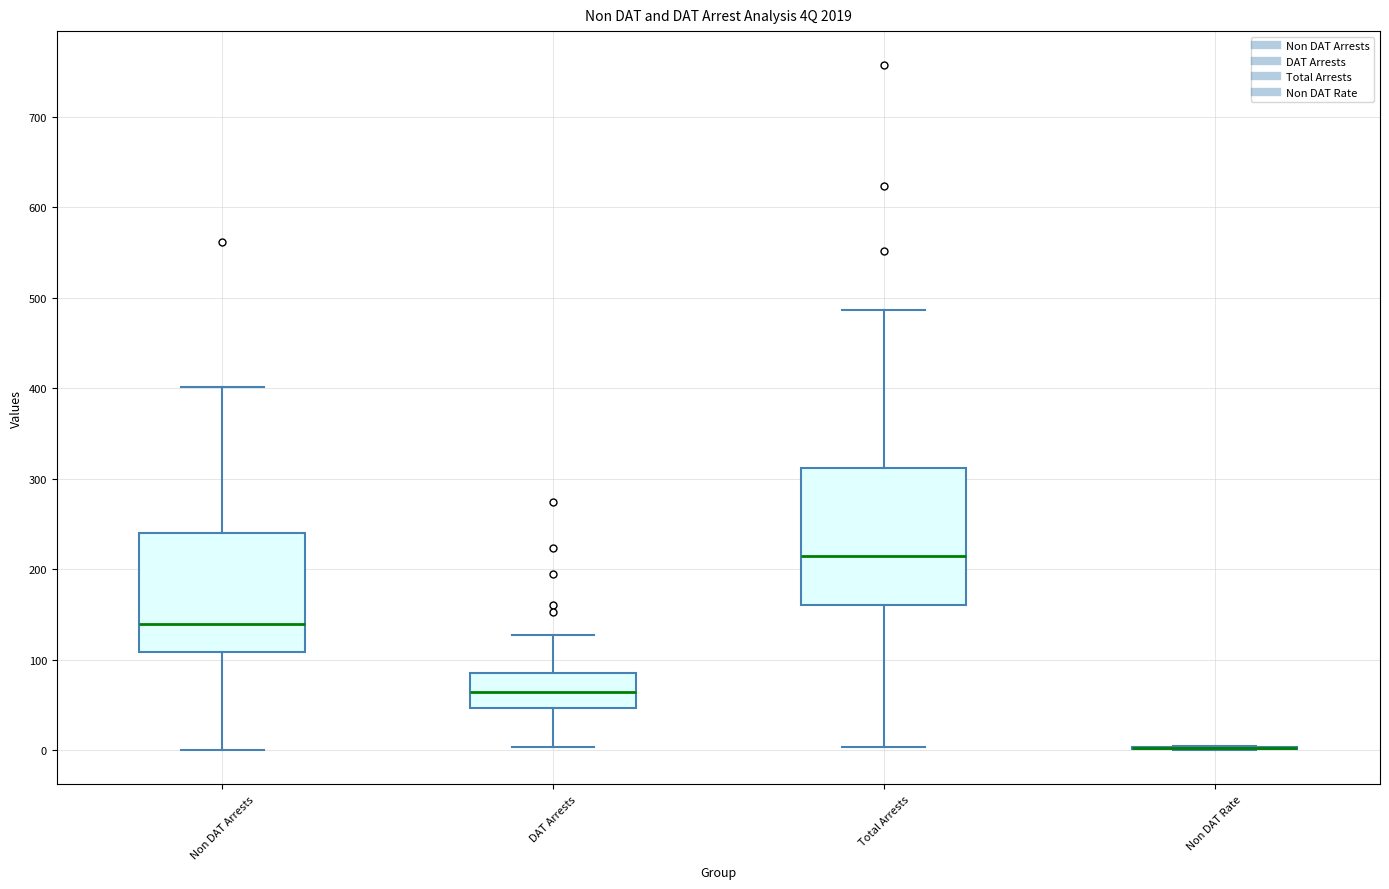

Reading left to right, read every box against the y-axis: the position of its median line, the range the box covers, and the ends of its whiskers. The values are not printed on the chart, so give them approximately, as read against the axis.

Non DAT Arrests: median 140, box 110 to 240, whiskers 0 to 400
DAT Arrests: median 60, box 50 to 90, whiskers 0 to 130
Total Arrests: median 220, box 160 to 310, whiskers 0 to 490
Non DAT Rate: box collapsed to a line at 0, whiskers 0 to 10